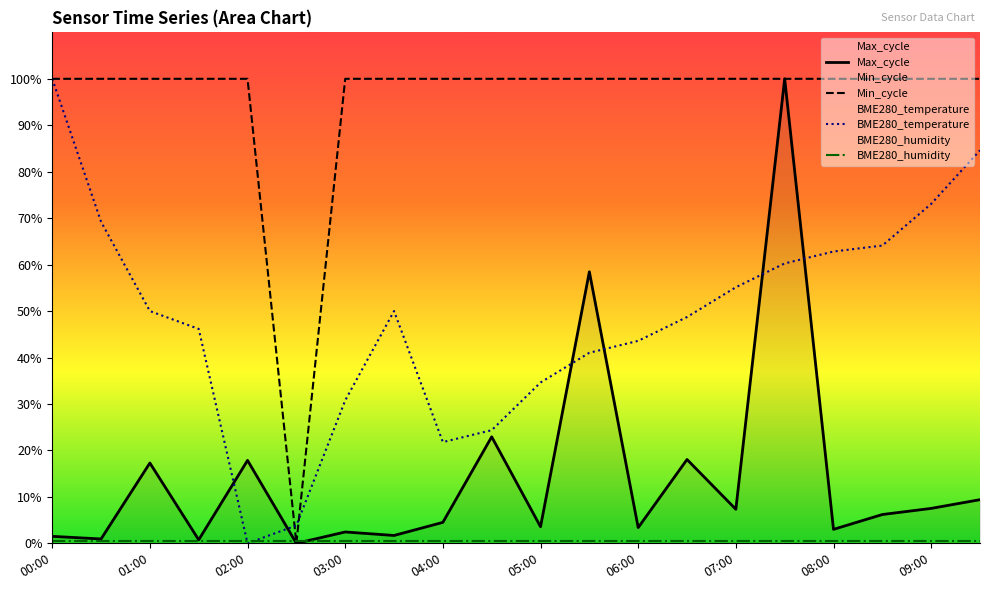

The value of Min_cycle at 08:30 is 100.0. True or false?

True